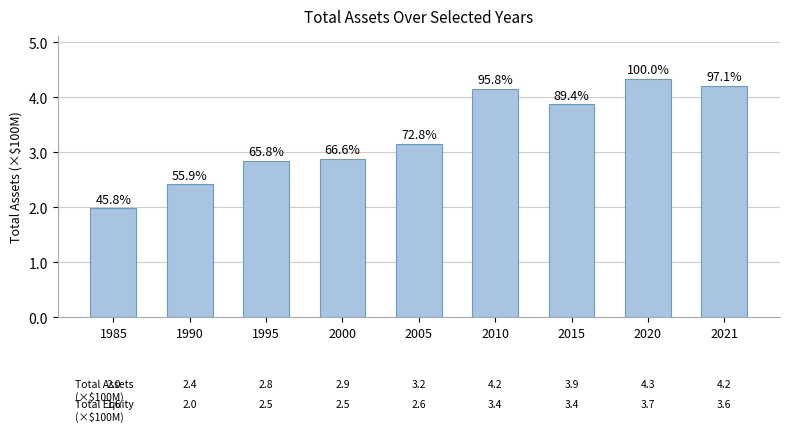

What is the difference between the values at 2000 and 2021?

1.3